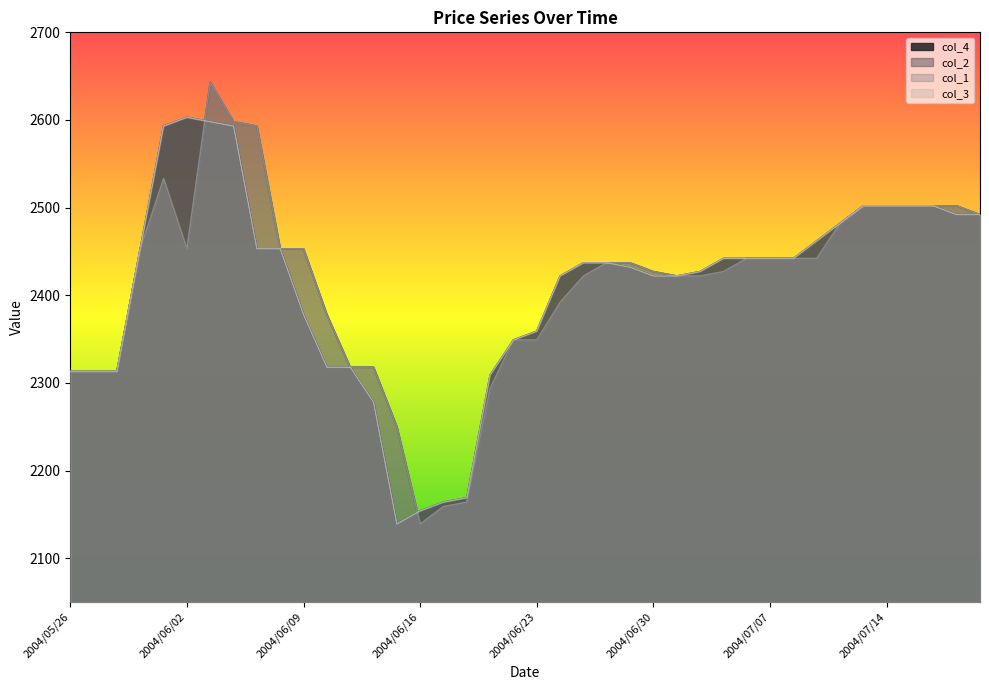

What is the value of the col_2 point at the 35th from the left?

2502